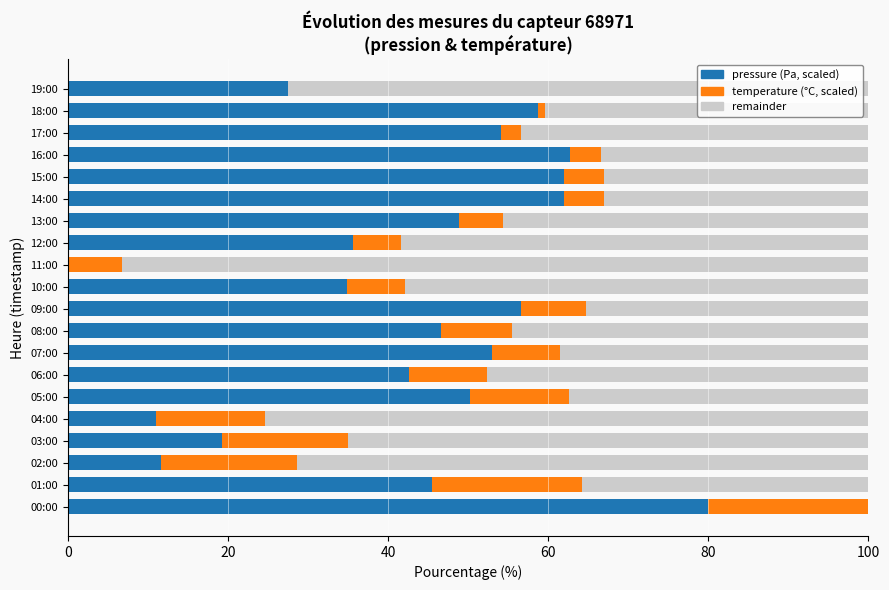

How many bars are there in total?

40